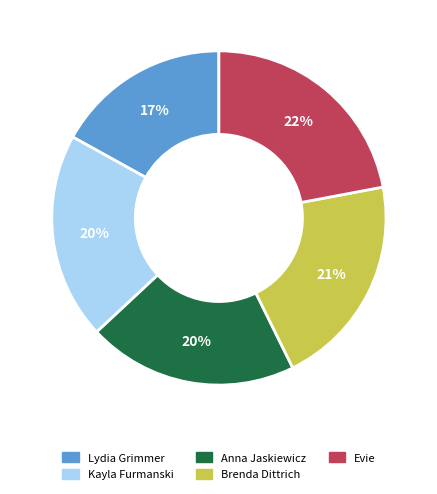

Does Evie account for over 50% of the chart?

No